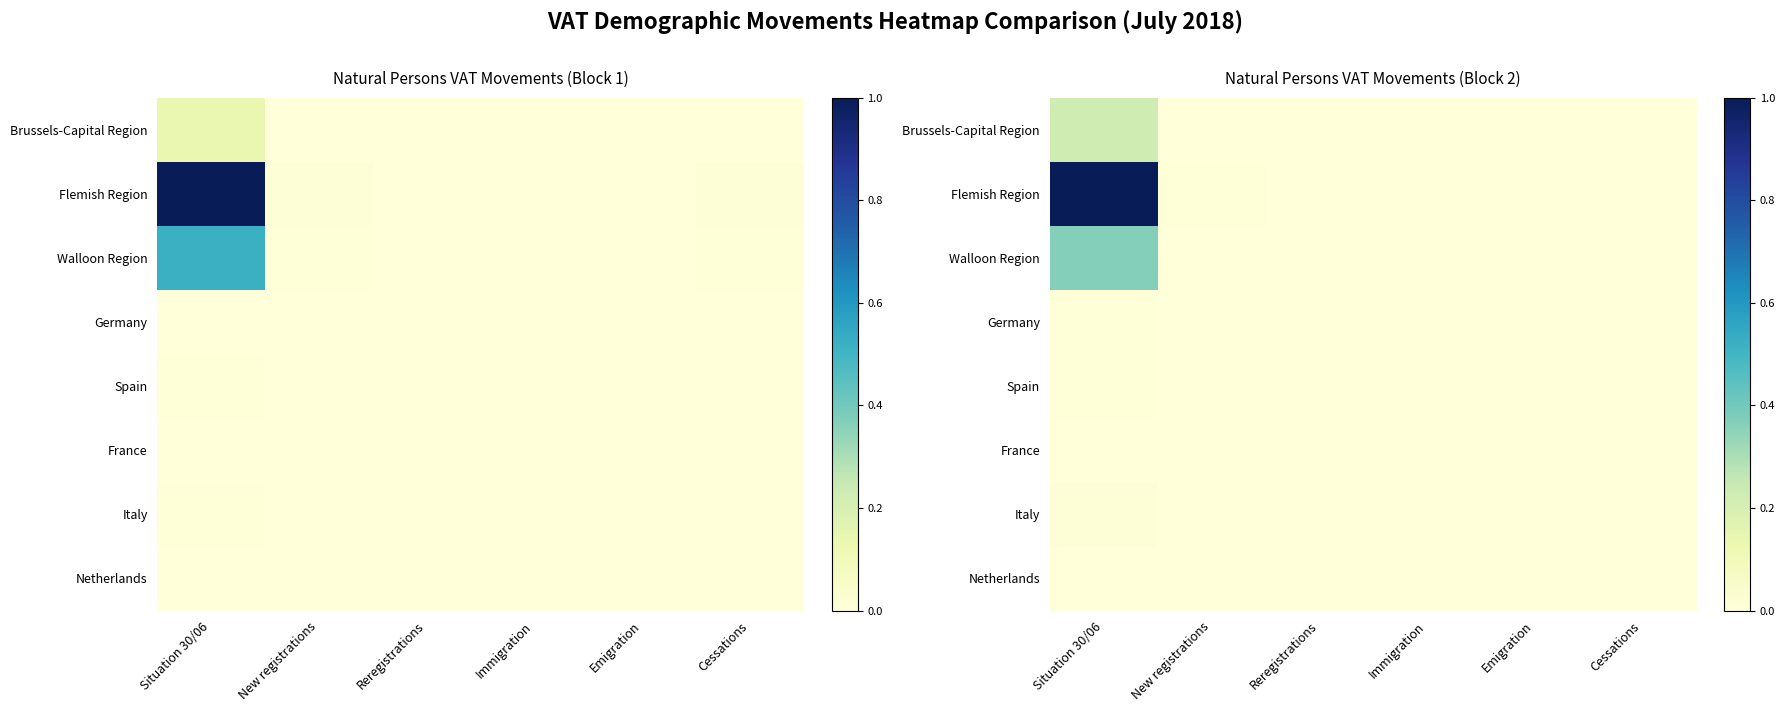

At how many categories does at least one series exceed 0?

6